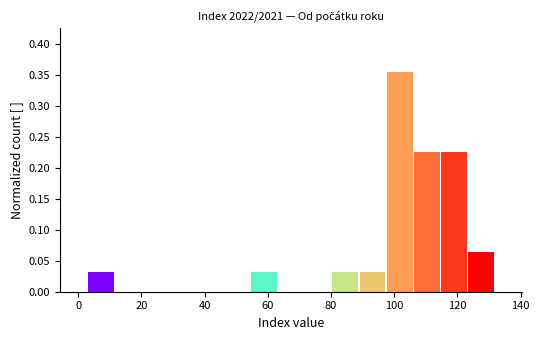

What is the height of the bar covering 88.8 to 97.4 on the x-axis? Neither the bar edges nor the heights are printed on the chart, so give them approximately, as read against the axes.

0.030